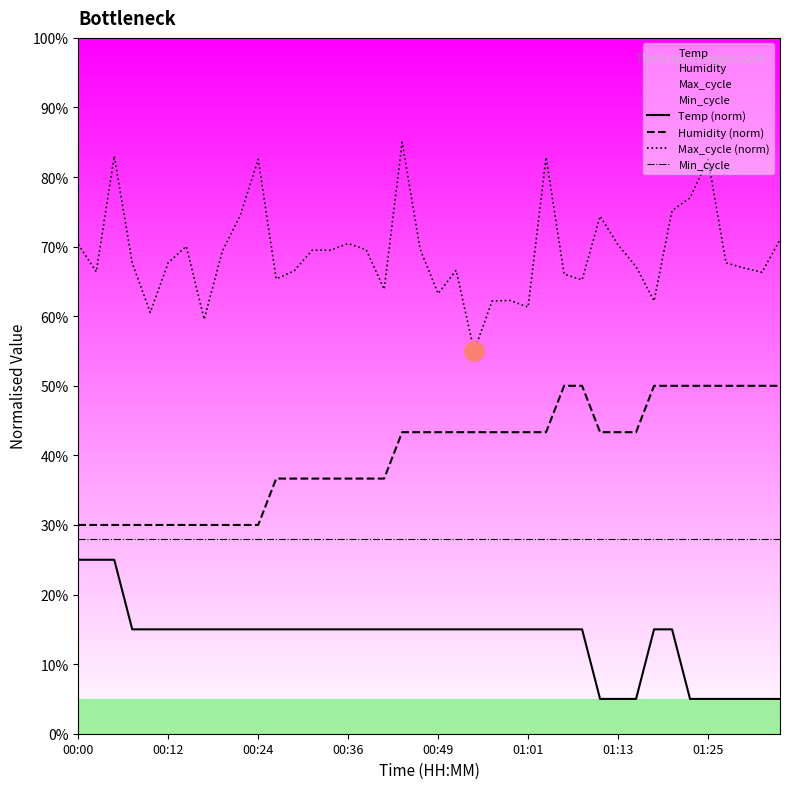

Which series changed the most between 00:12 and 00:36?

Humidity (norm)